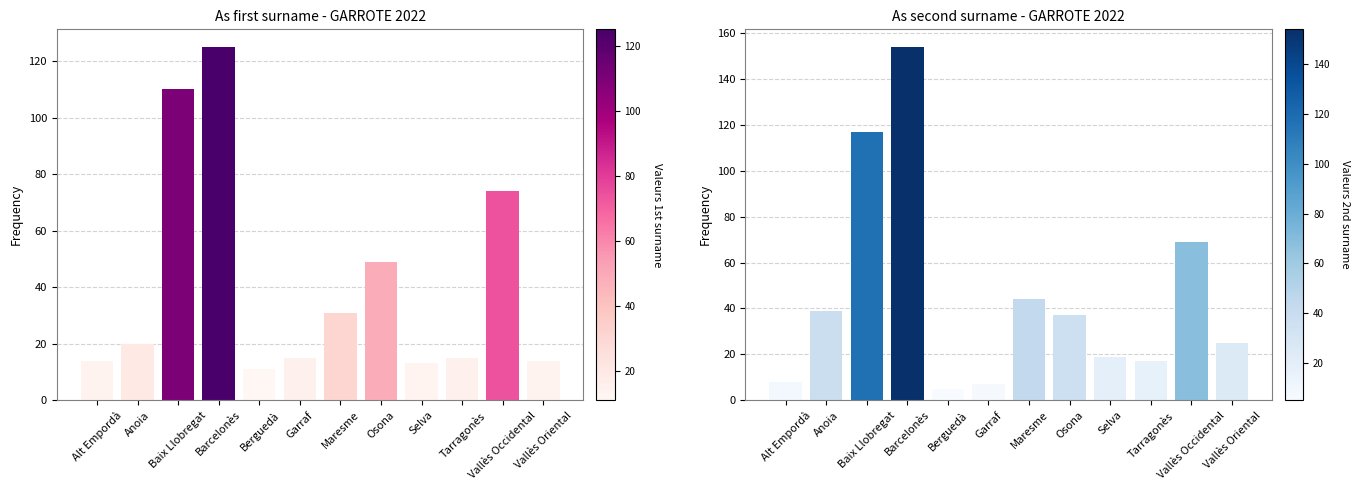

Which has a higher value, Anoia or Berguedà?

Anoia